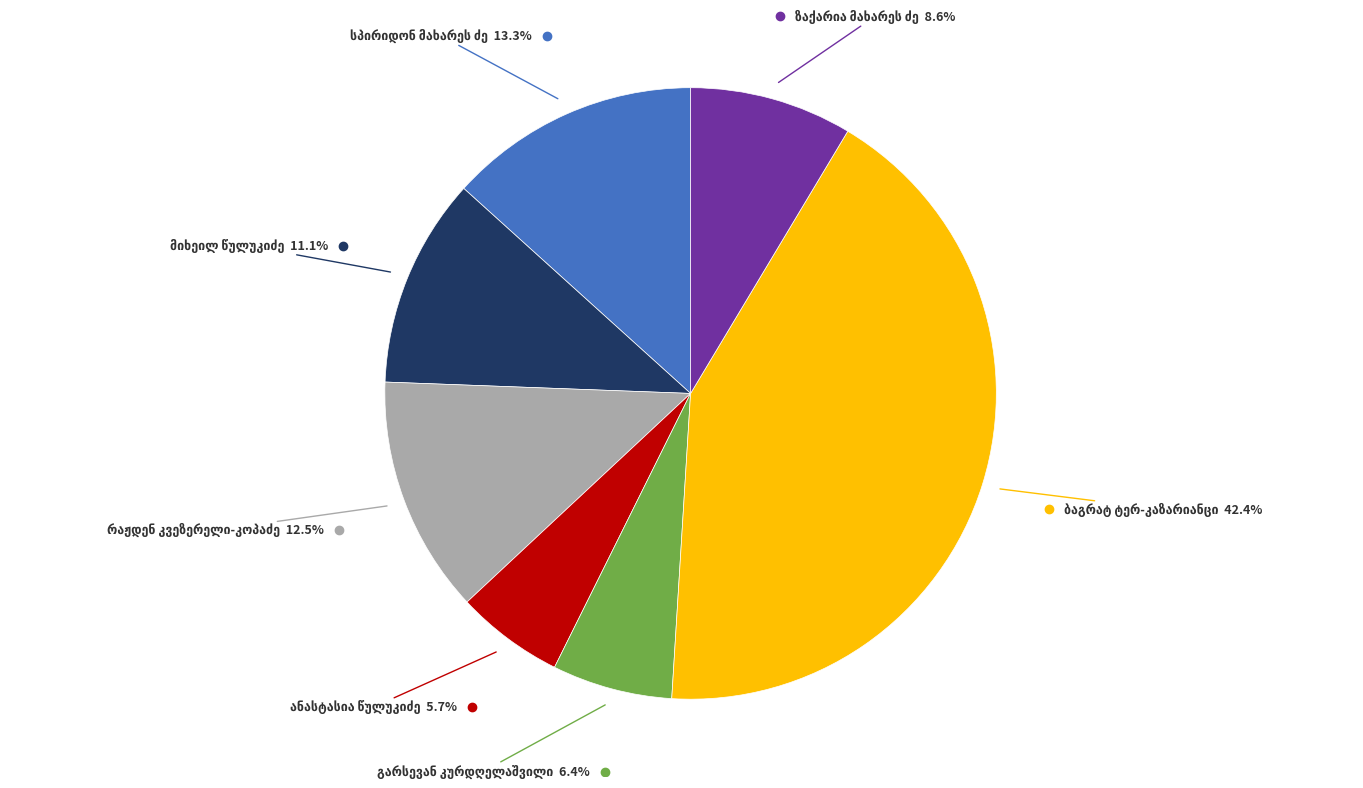

Is there any slice that represents more than half of the pie?

No